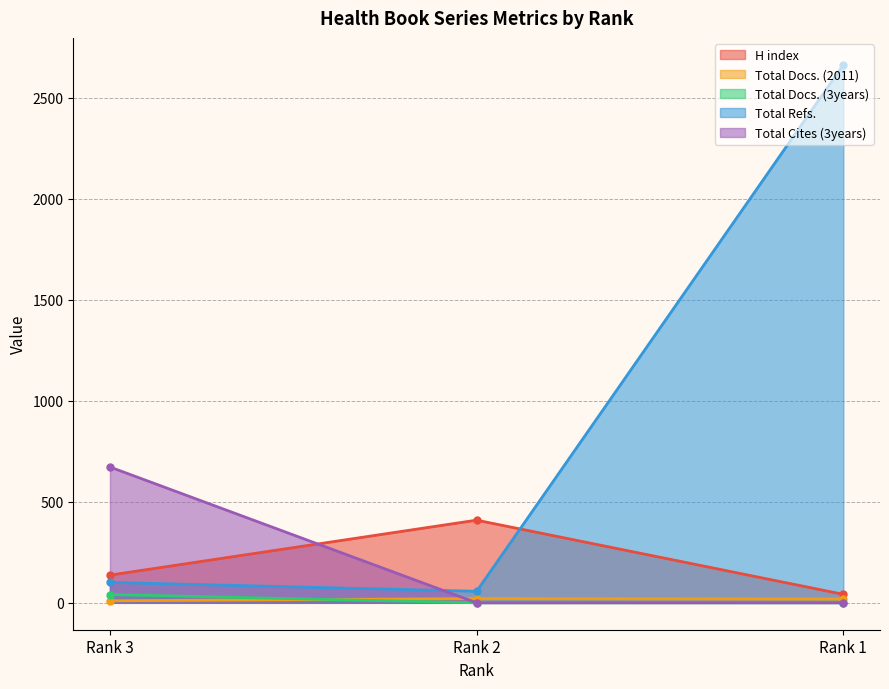

What is the difference between the maximum and minimum values in the Total Docs. (2011) series?

11